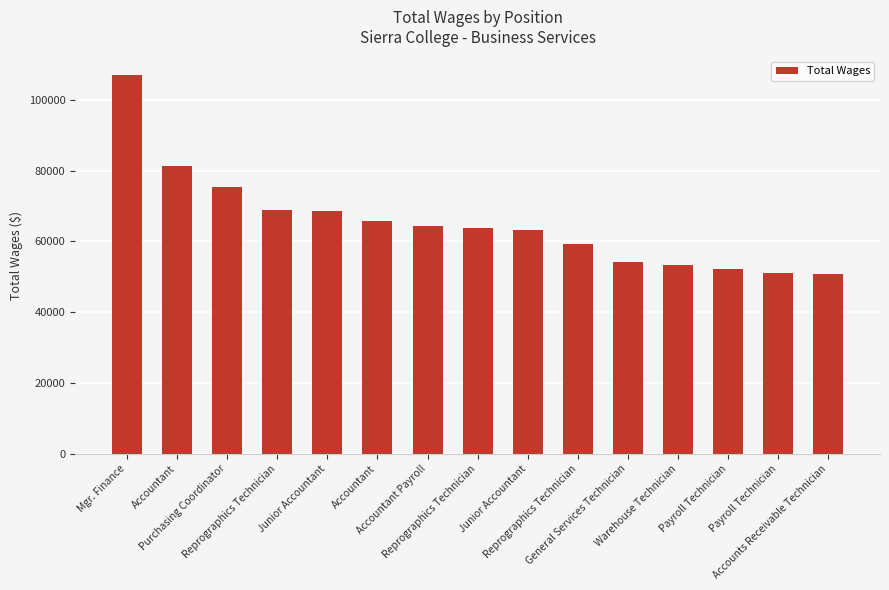

How many distinct data groups are displayed?

1